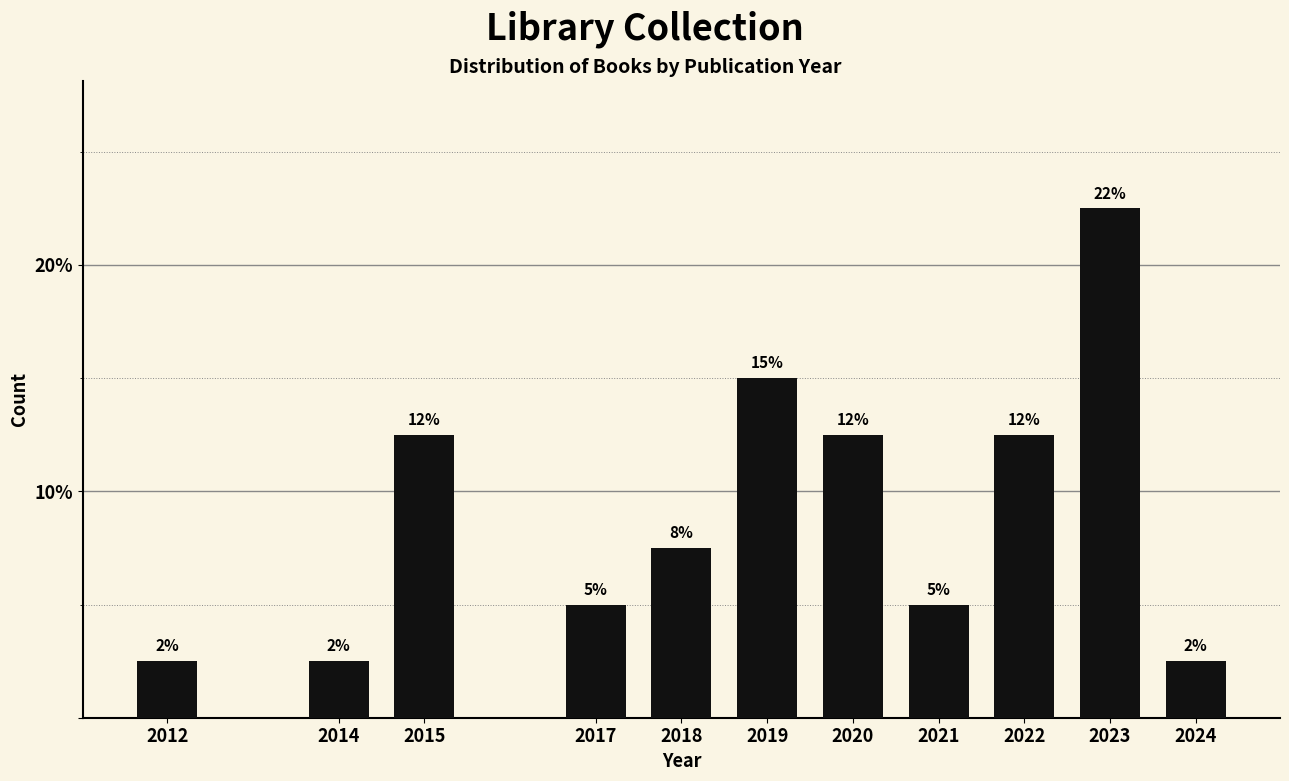

How many bars are there in total?

11